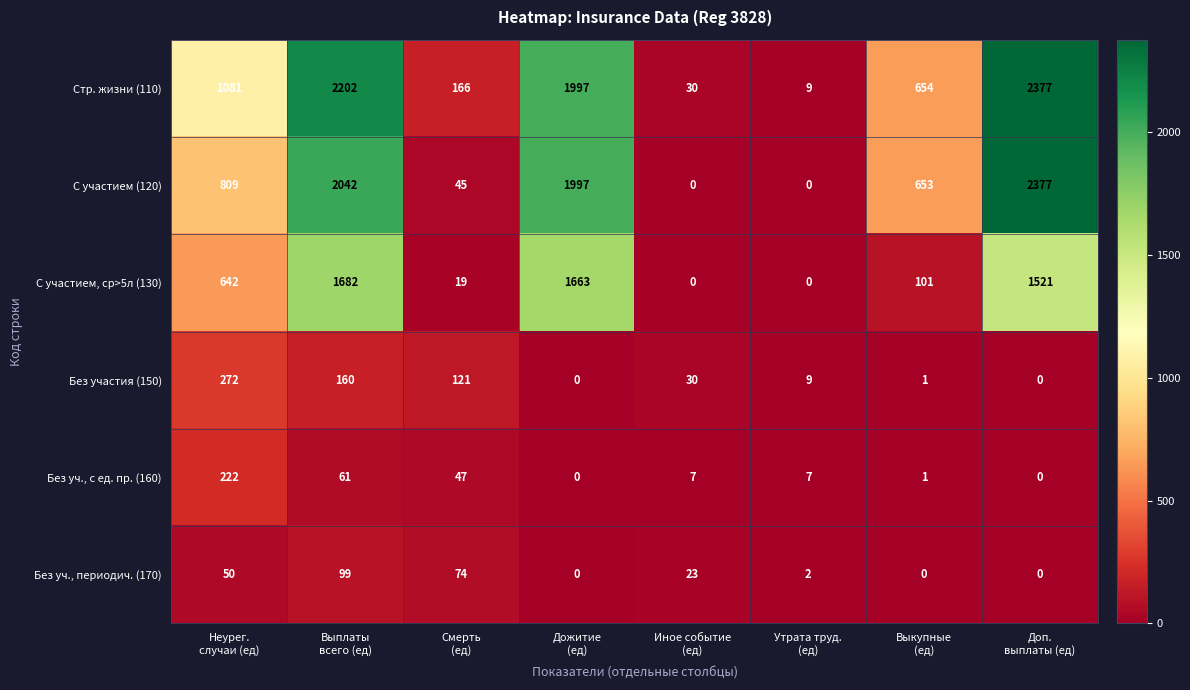

Between Иное событие
(ед) and Выкупные
(ед), which series saw the biggest shift?

С участием (120)